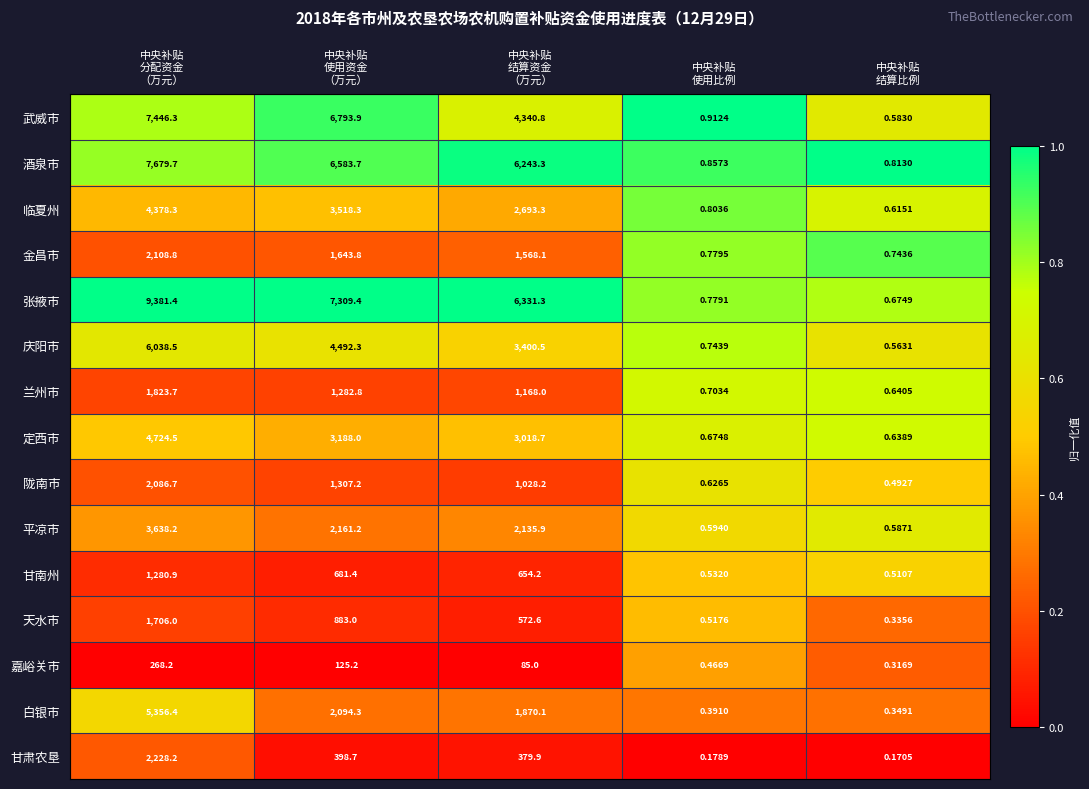

At 中央补贴
分配资金
（万元）, list the series in order from smallest to largest.

嘉峪关市, 甘南州, 天水市, 兰州市, 陇南市, 金昌市, 甘肃农垦, 平凉市, 临夏州, 定西市, 白银市, 庆阳市, 武威市, 酒泉市, 张掖市